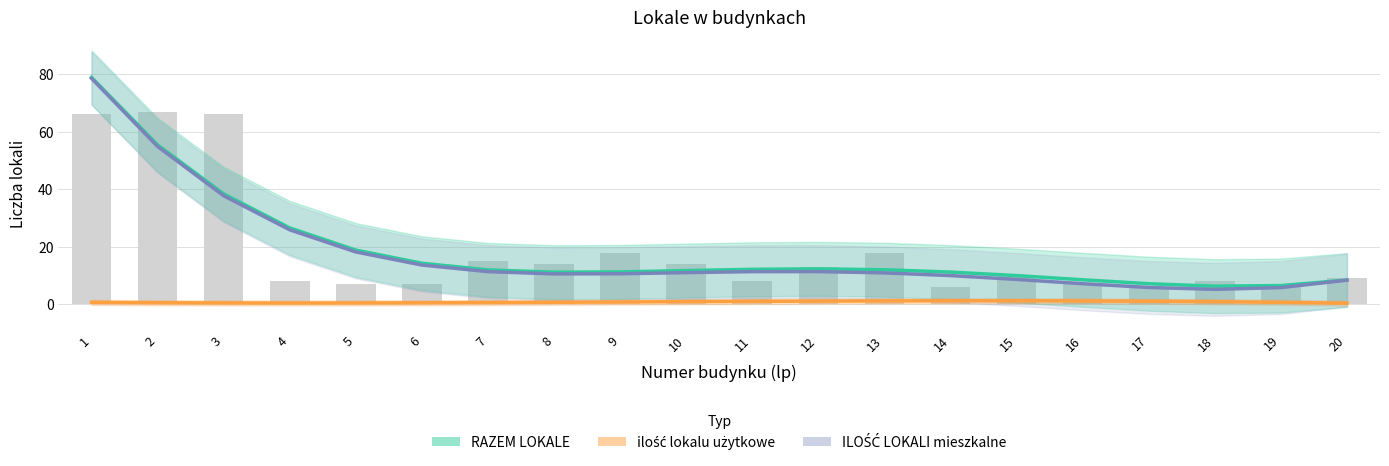

Where does the ILOŚĆ LOKALI mieszkalne series first go above 11?

1